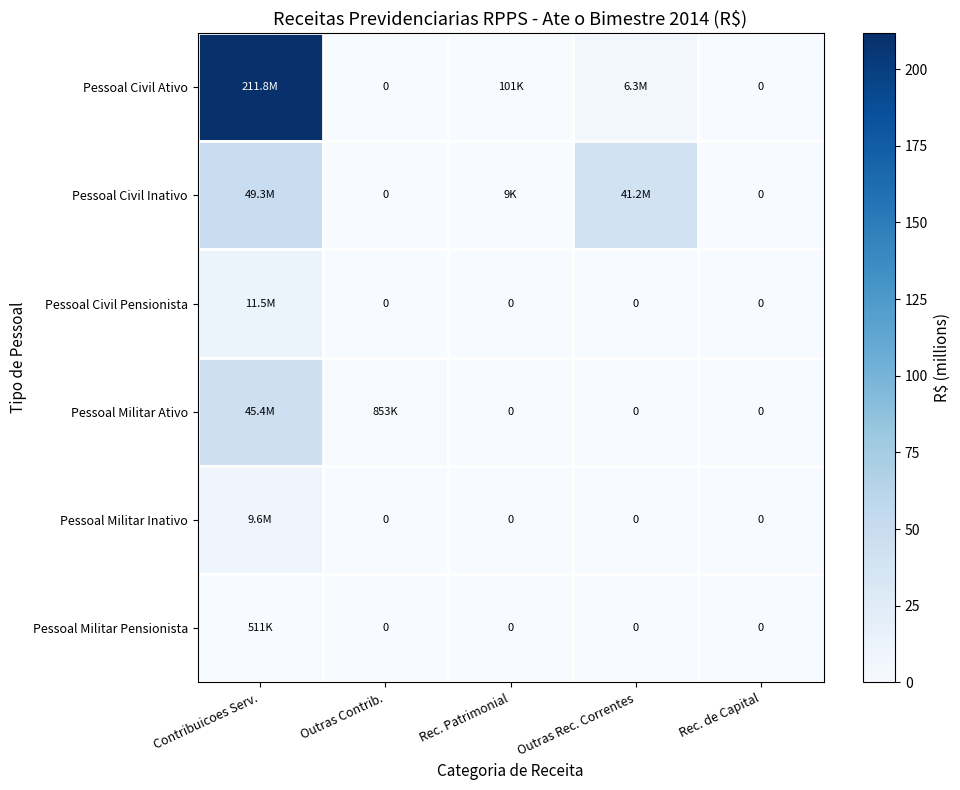

Rank the categories by Pessoal Militar Inativo value from lowest to highest.

Outras Contrib., Rec. Patrimonial, Outras Rec. Correntes, Rec. de Capital, Contribuicoes Serv.